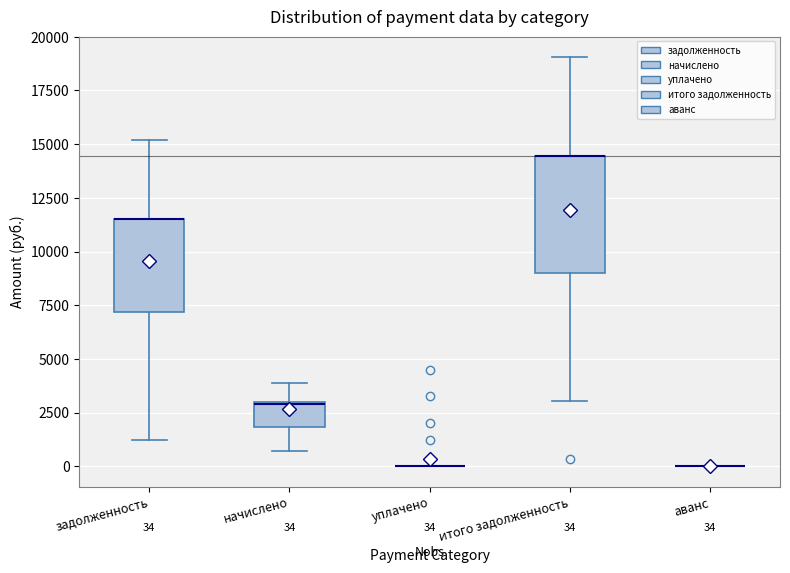

Comparing the boxes themselves (not the whiskers), which one is the tallest?

итого задолженность